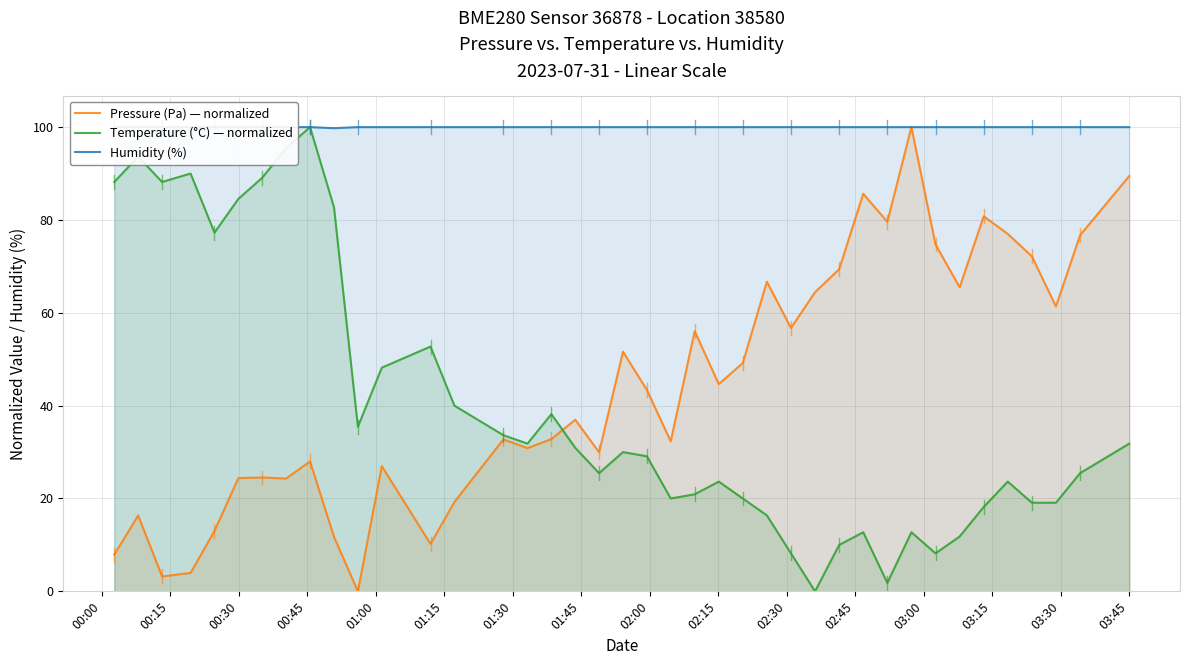

What is the maximum value shown in the chart?

100.0